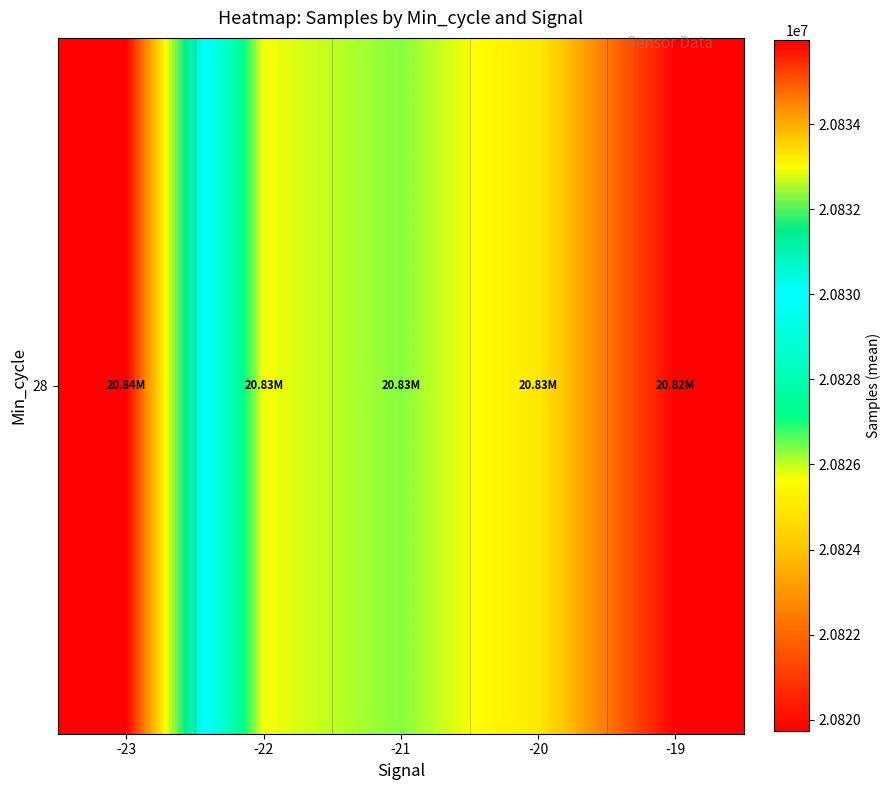

List the labels in order of value, largest first.

-23, -21, -22, -20, -19